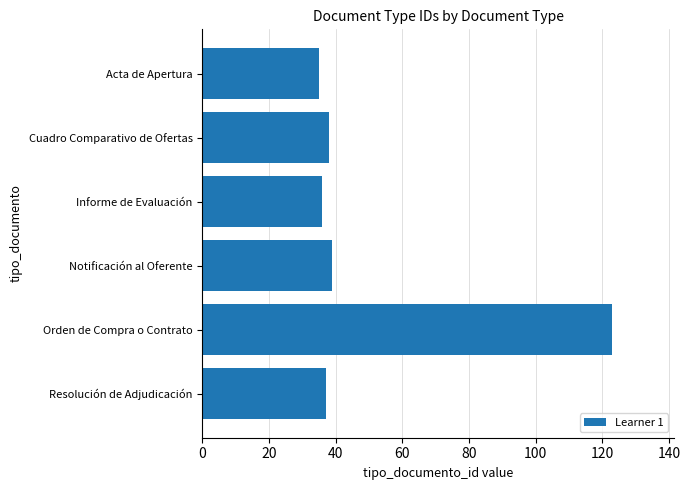

How many data points does each series have?

6